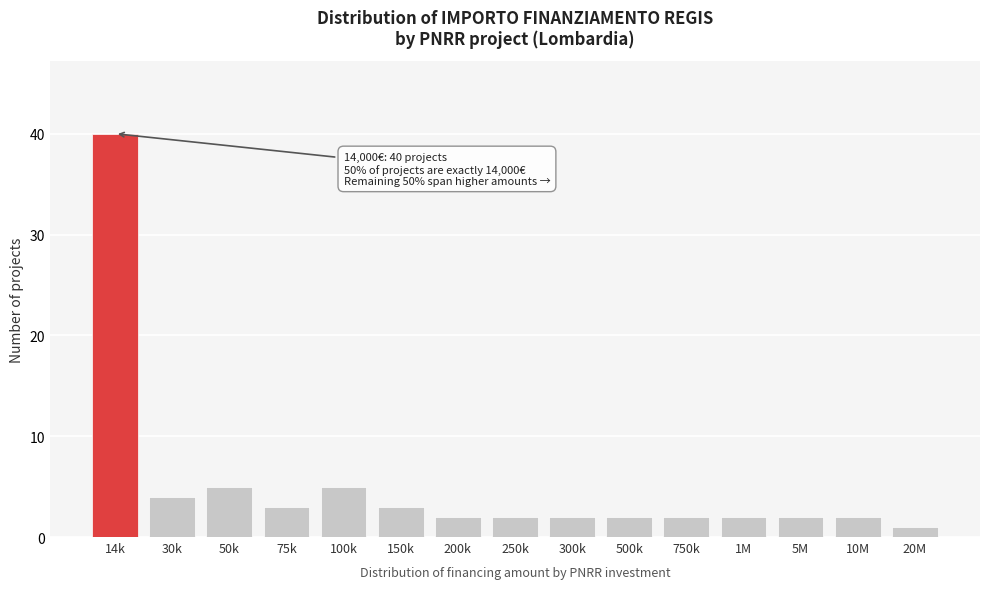

Reading left to right, list all the values displayed in this chart.

14k=40	30k=4	50k=5	75k=3	100k=5	150k=3	200k=2	250k=2	300k=2	500k=2	750k=2	1M=2	5M=2	10M=2	20M=1